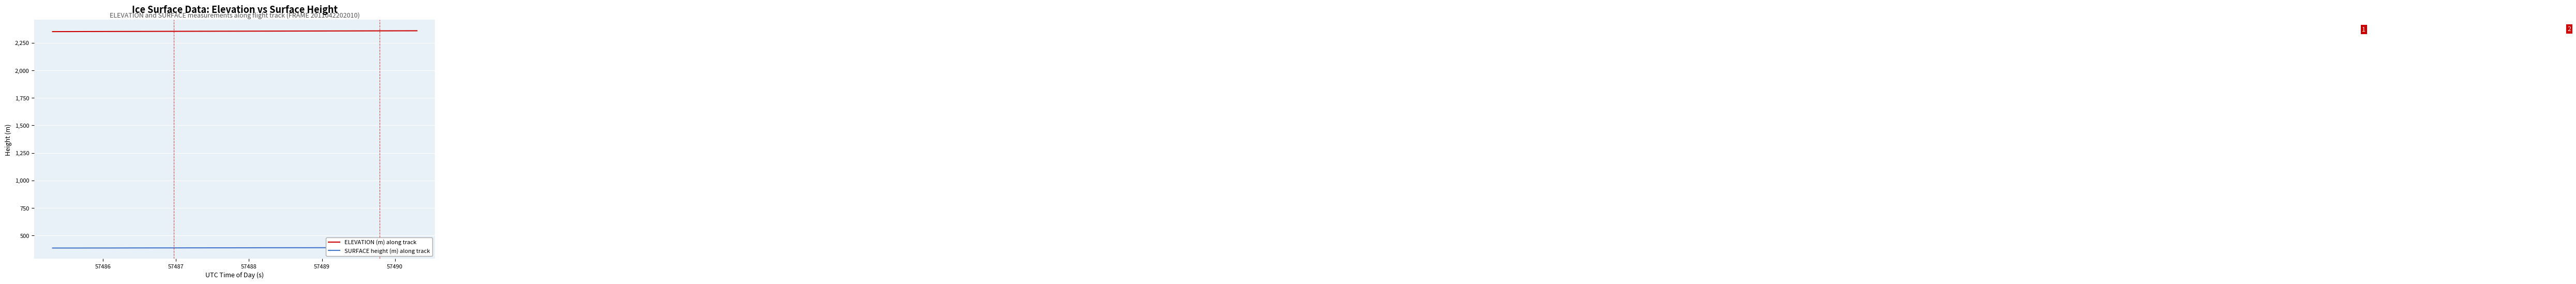

True or false: ELEVATION (m) along track and SURFACE height (m) along track intersect in this chart.

False